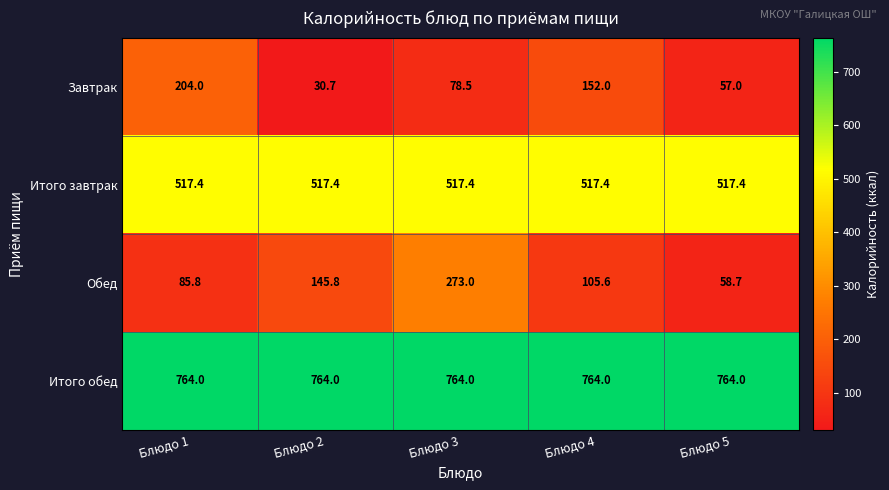

Where does the Завтрак series first go above 78?

Блюдо 1